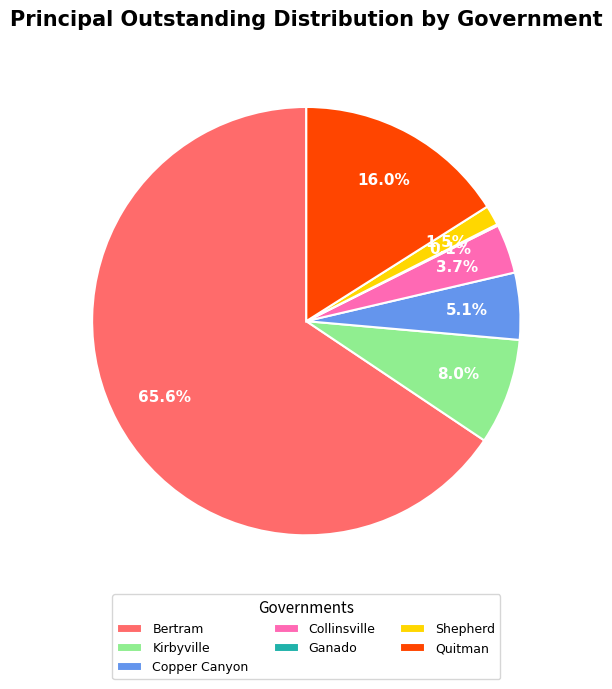

Do Collinsville and Kirbyville together represent more than half of the pie?

No